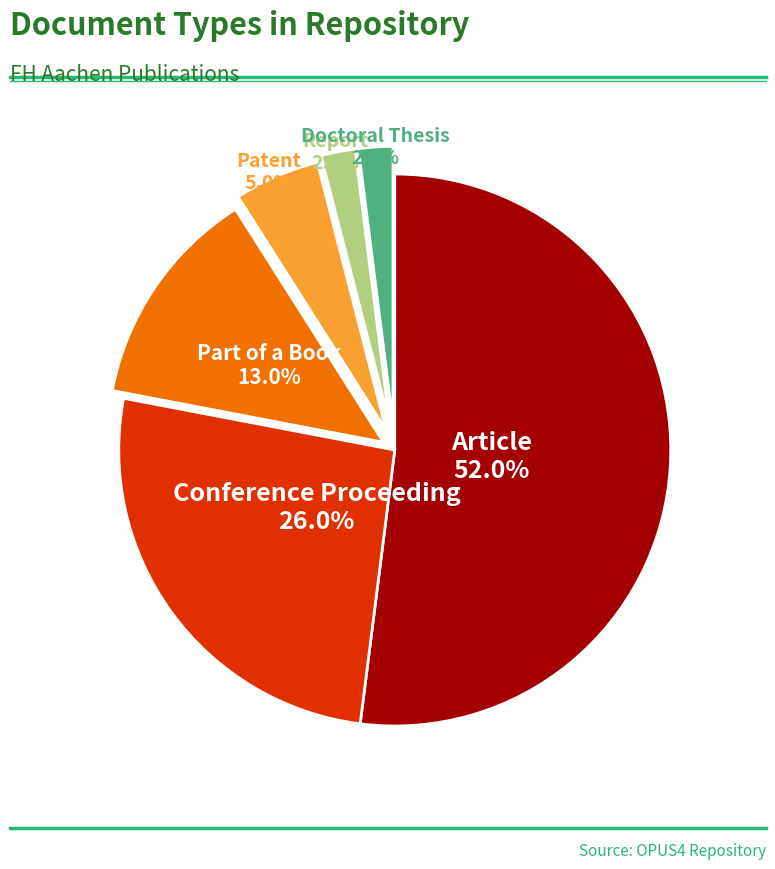

Which has a higher value, Report or Conference Proceeding?

Conference Proceeding